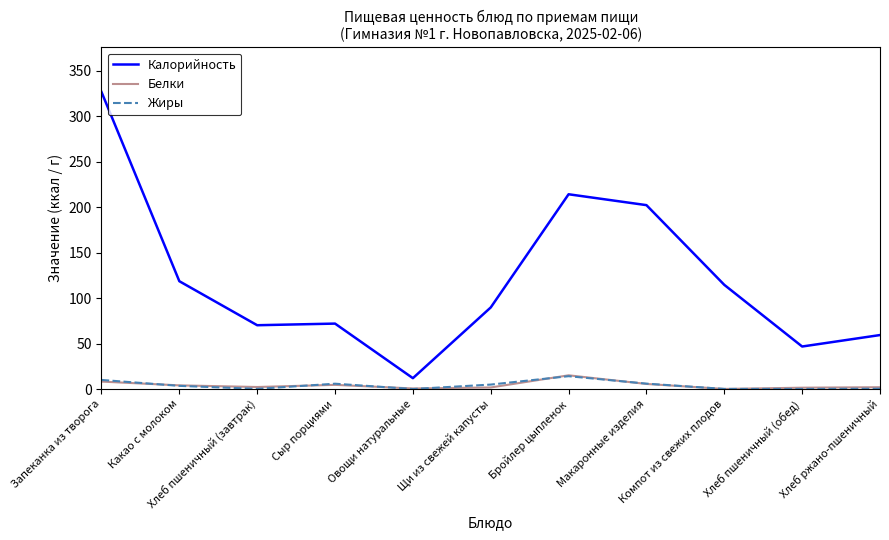

In Белки, how many points are lower than both neighbors (excluding endpoints)?

3